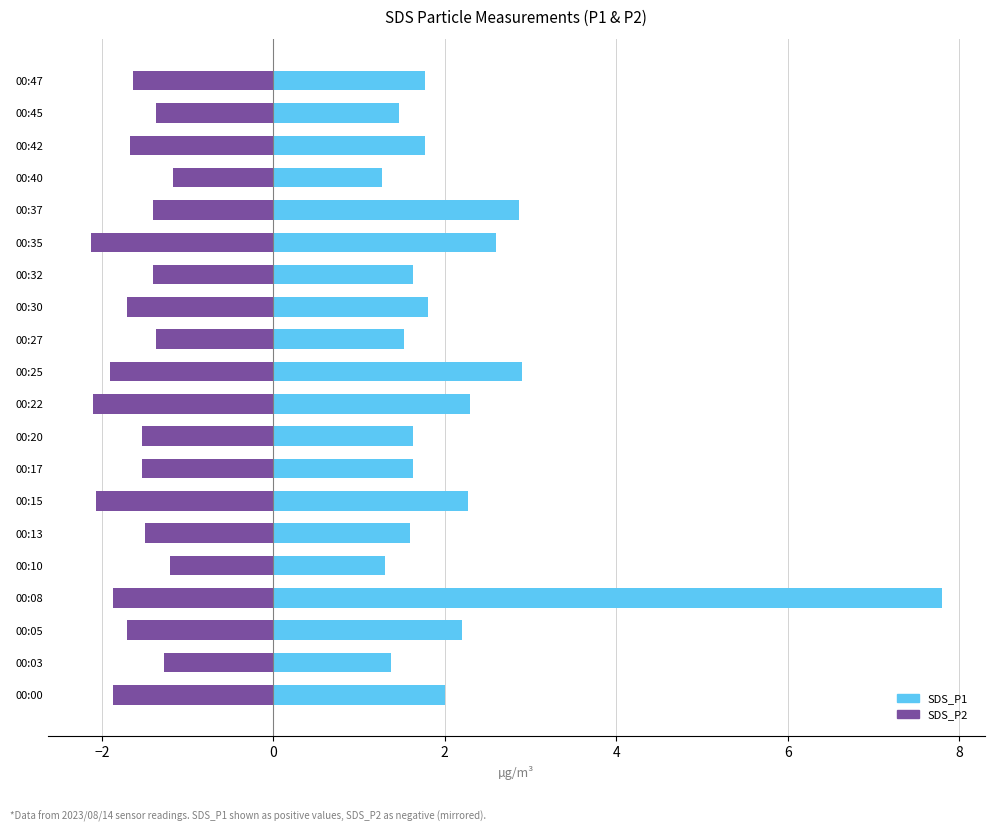

Reading left to right, what are all the values shown in this chart?

SDS_P1: 2.0	1.4	2.2	7.8	1.3	1.6	2.3	1.6	1.6	2.3	2.9	1.5	1.8	1.6	2.6	2.9	1.3	1.8	1.5	1.8
SDS_P2: -1.9	-1.3	-1.7	-1.9	-1.2	-1.5	-2.1	-1.5	-1.5	-2.1	-1.9	-1.4	-1.7	-1.4	-2.1	-1.4	-1.2	-1.7	-1.4	-1.6